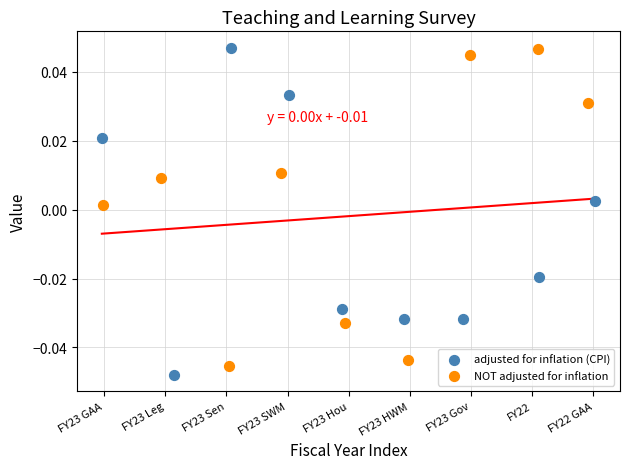

Which series reaches the minimum Y coordinate?

adjusted for inflation (CPI)